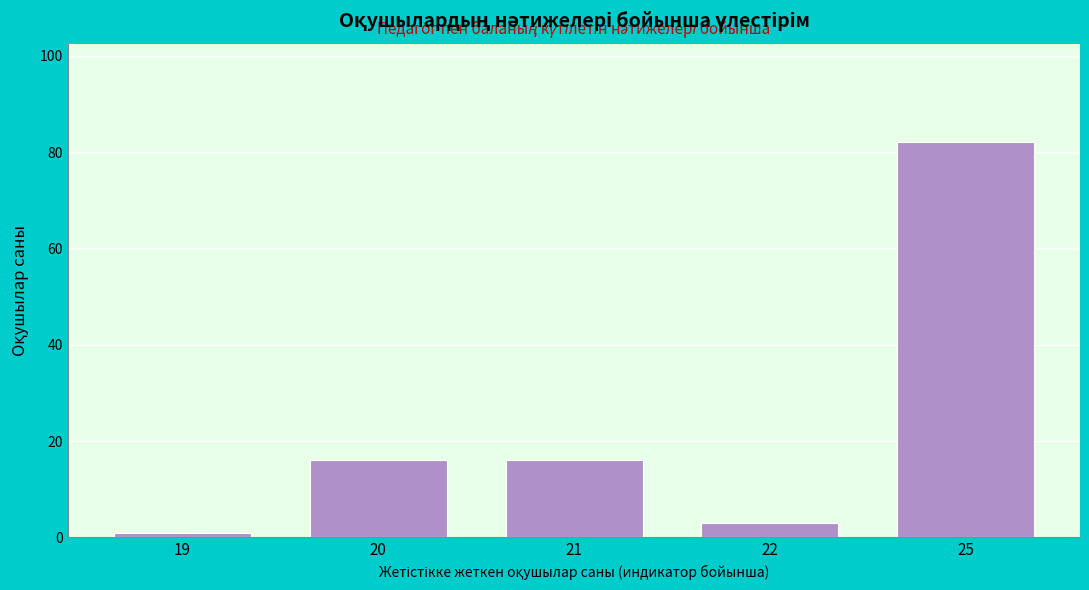

Reading right to left, transcribe all the data shown in this chart.

82	3	16	16	1